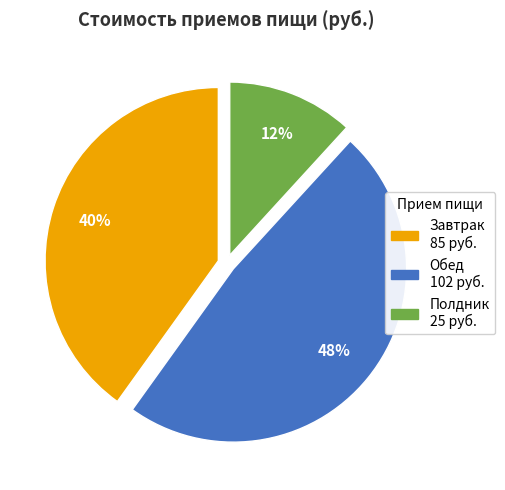

Does Обед account for over 50% of the chart?

No